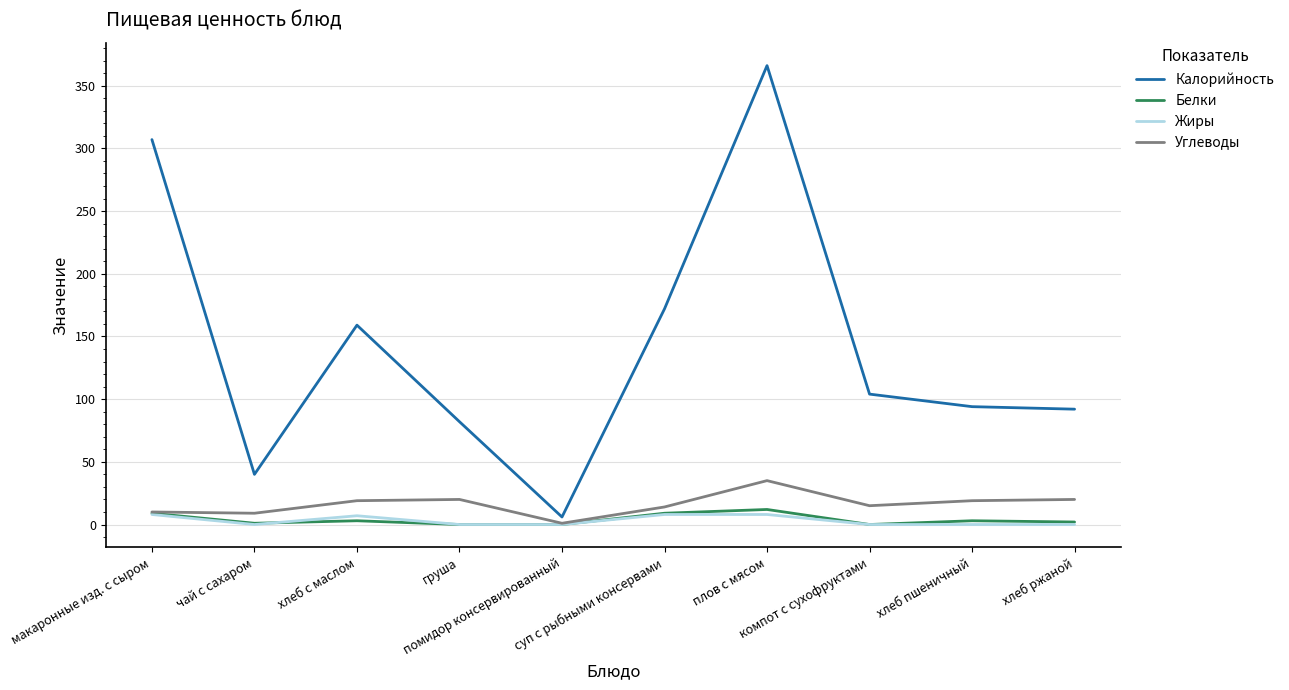

Which series has the widest spread of values?

Калорийность